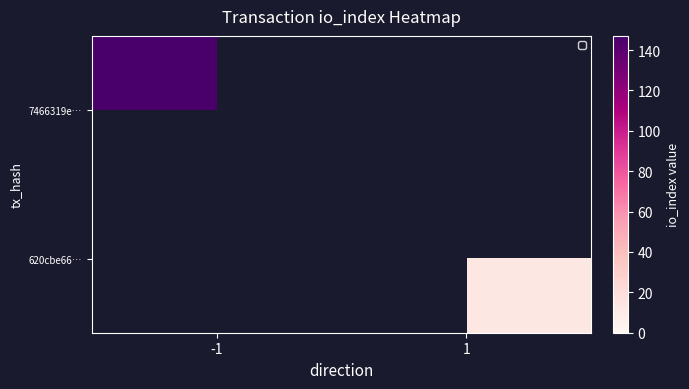

At which category does the chart reach its peak across all series?

-1